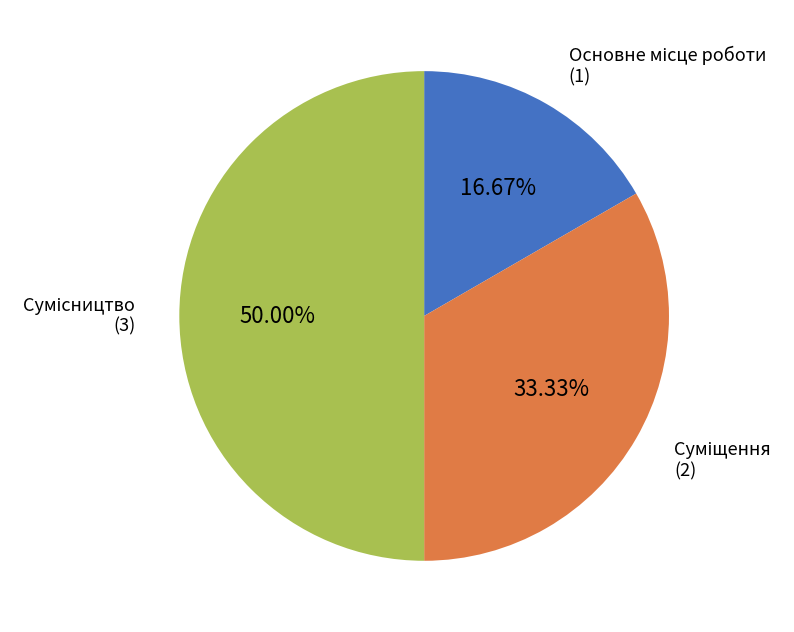

What is the change in value from Суміщення to Сумісництво?

+1